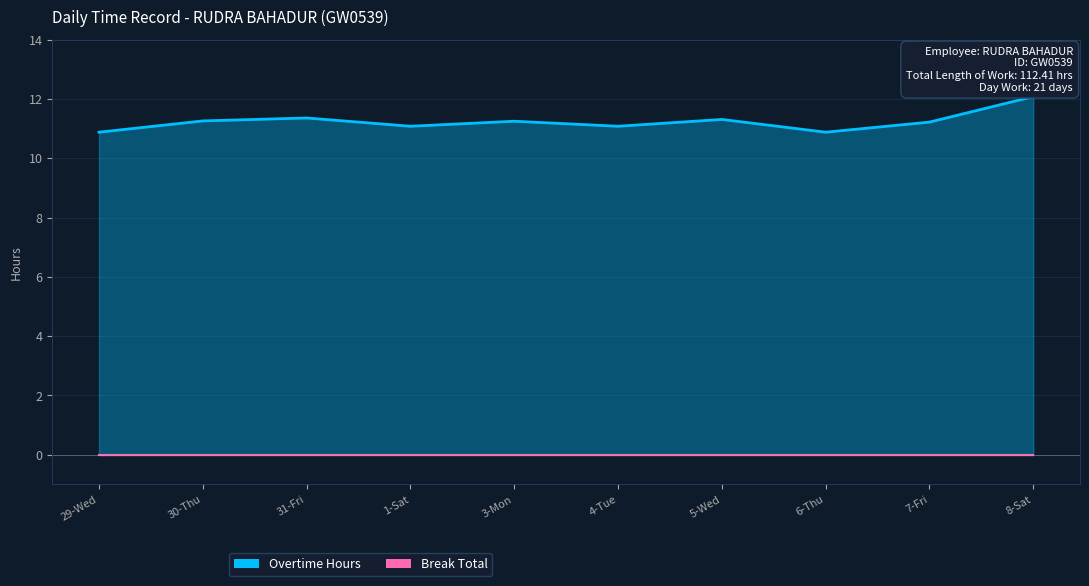

What is the label of the 5th point from the right?

4-Tue